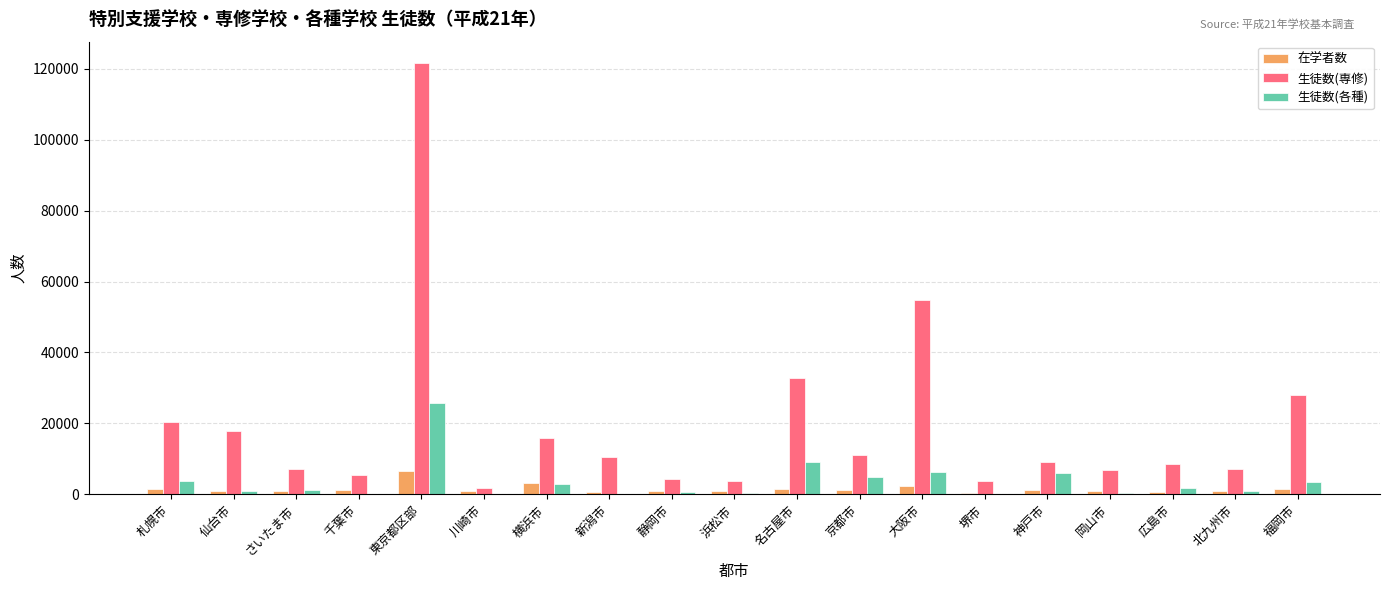

Are the bars grouped side by side (vs. stacked)?

Yes